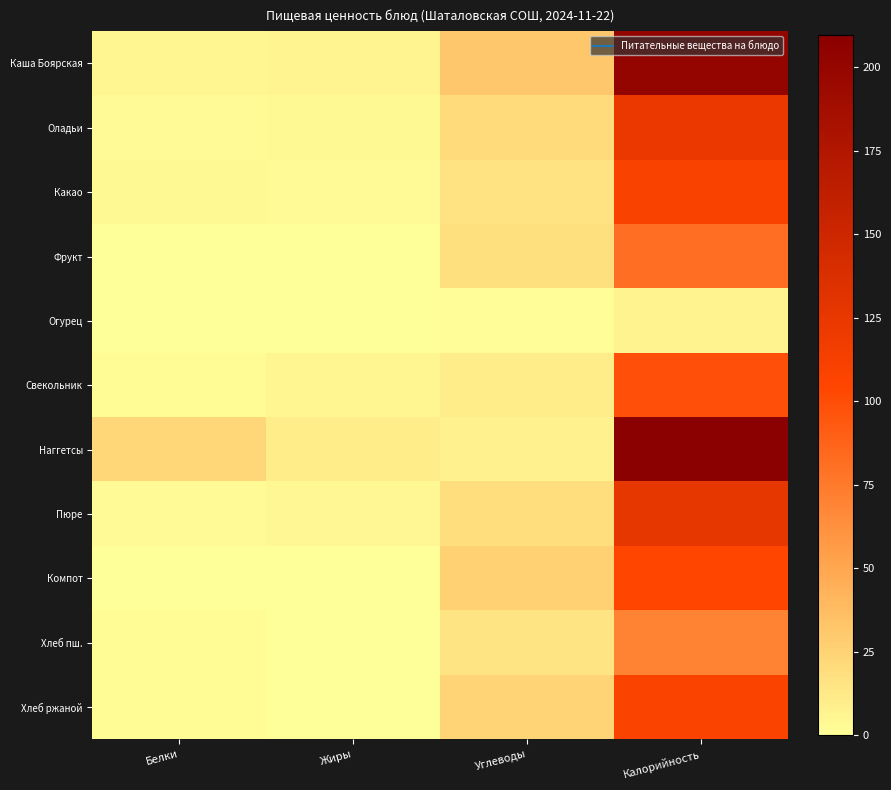

At which category is the sum across all series the highest?

Калорийность